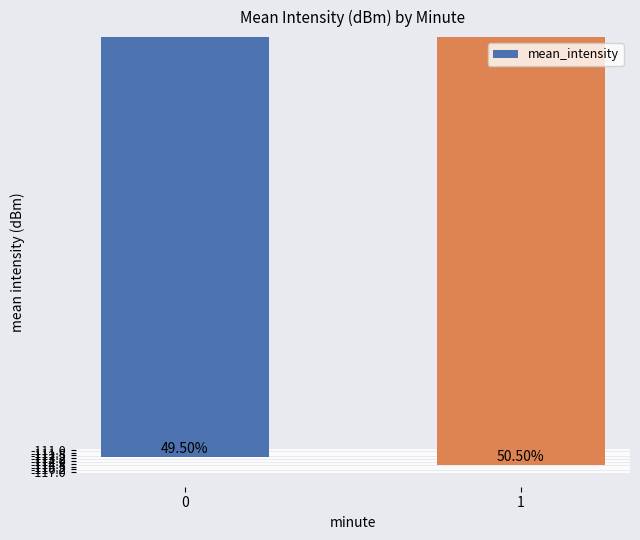

Does the chart contain any negative values?

Yes